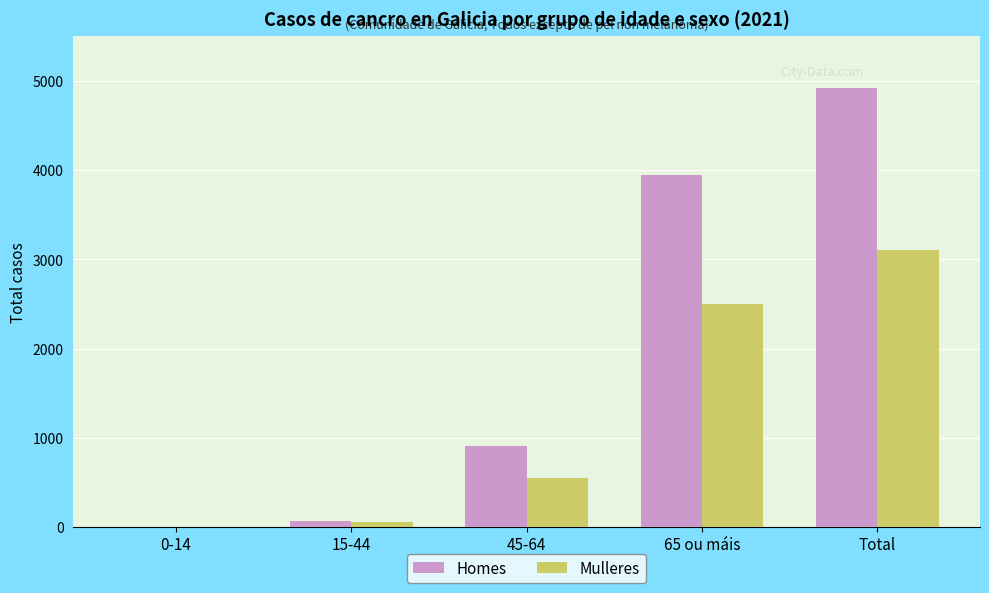

How many series are shown in this chart?

2